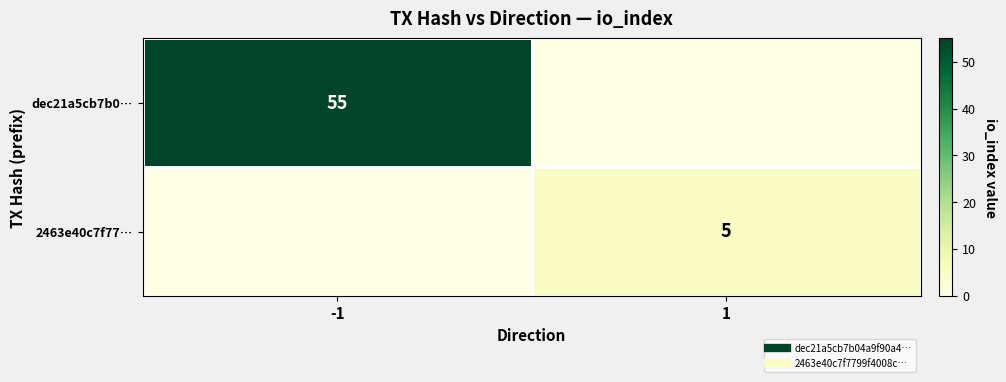

The 2463e40c7f77… series shows 8 at 1. True or false?

False